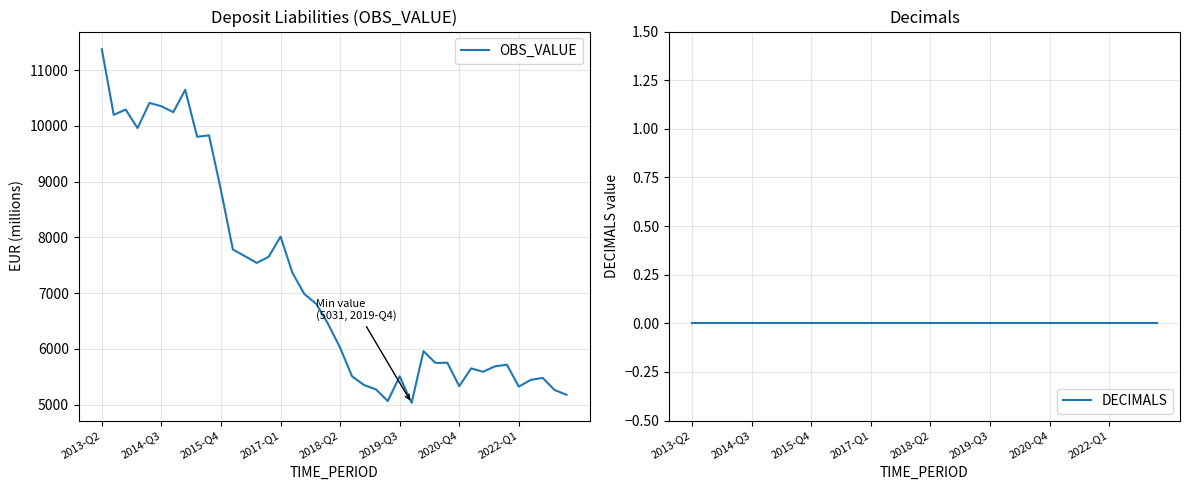

Which has a higher value, 34 or 17?

17